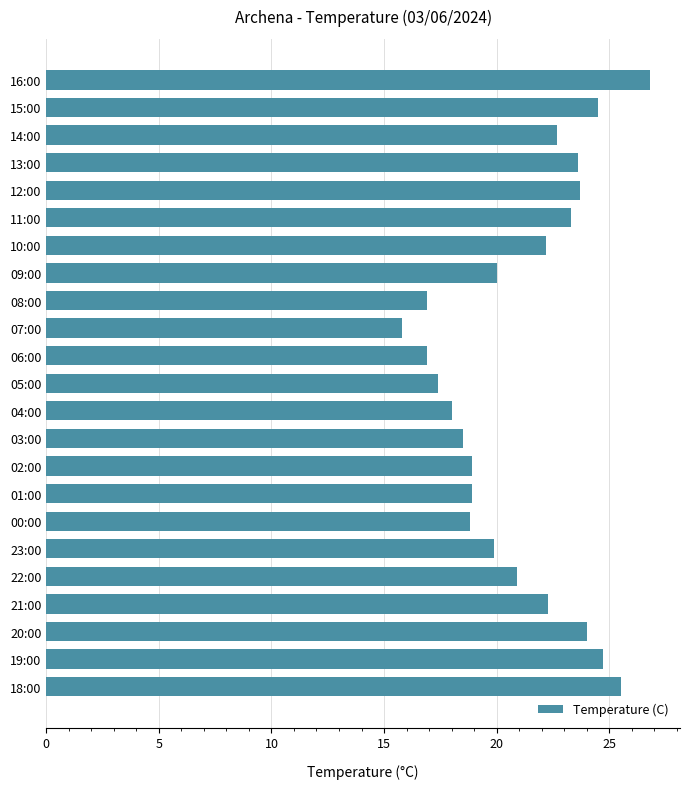

What is the difference between the maximum and minimum values?

11.0